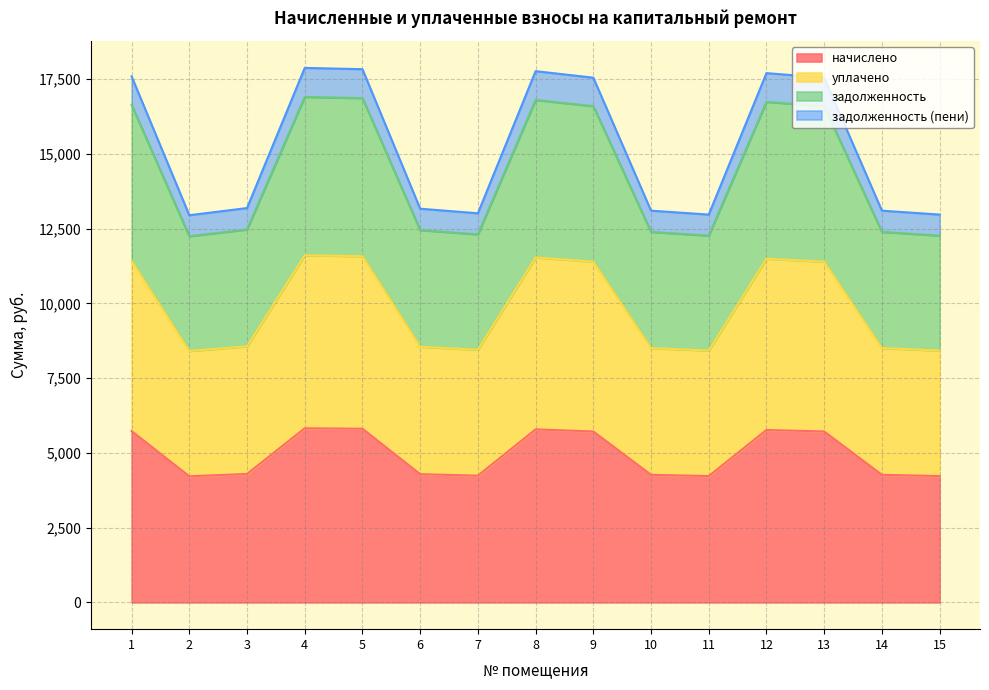

In уплачено, how many points are higher than both neighbors (excluding endpoints)?

3